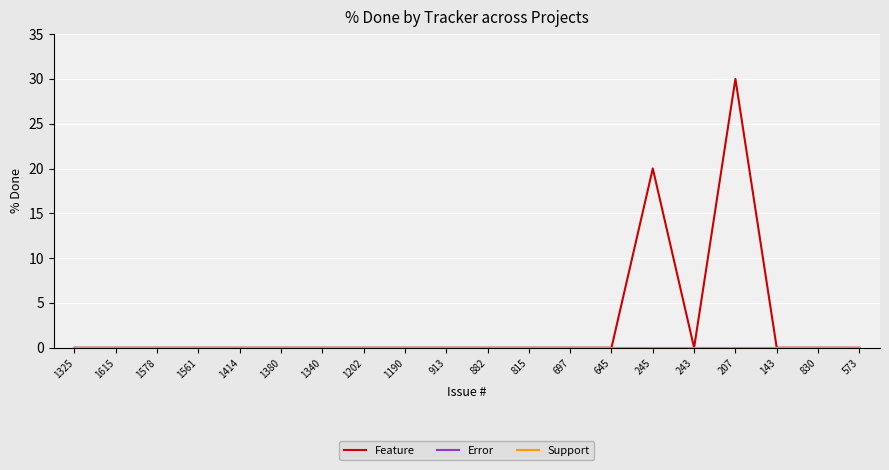

Is this an area chart (filled region under the line)?

No